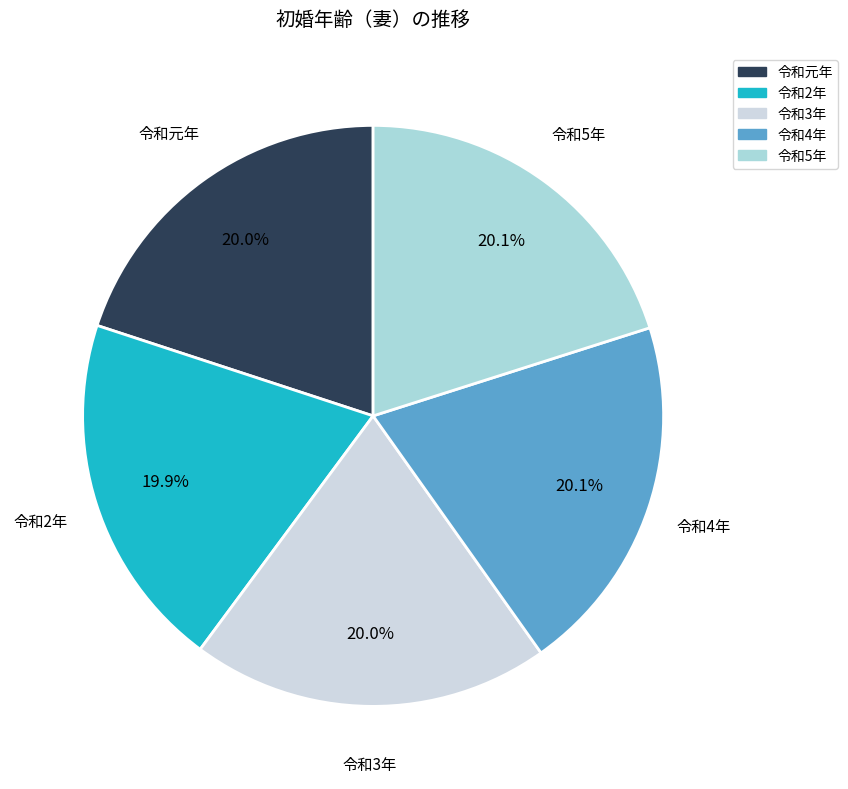

What percentage is NOT represented by 令和5年?

79.9%